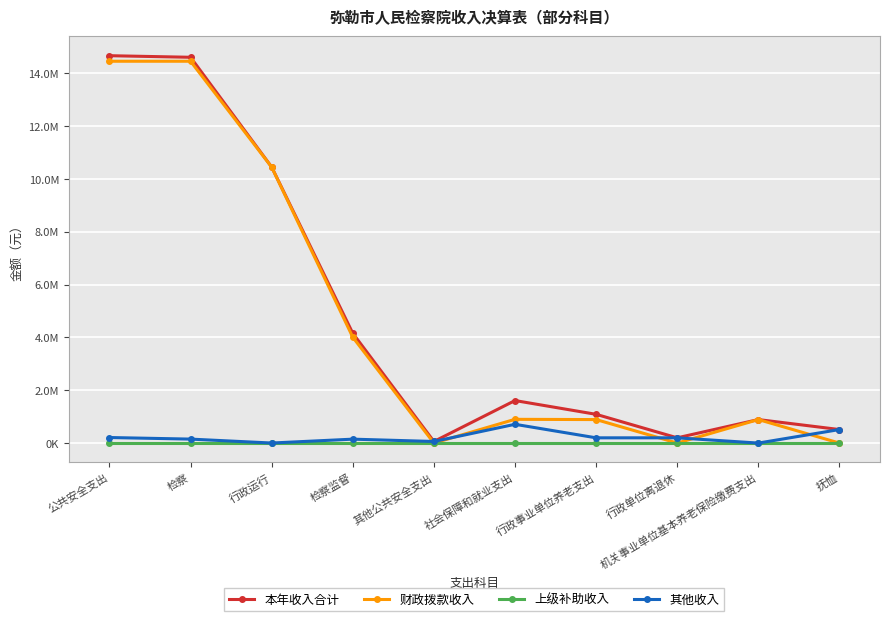

Does the chart have visible grid lines?

Yes